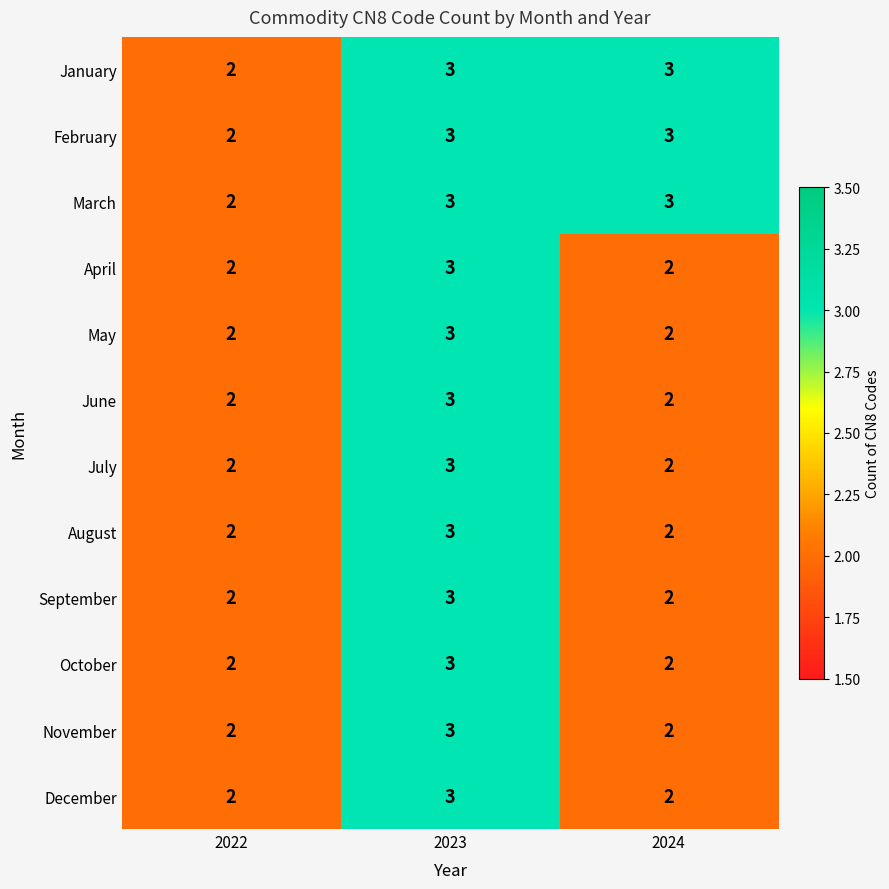

What is the highest value of the July series?

3